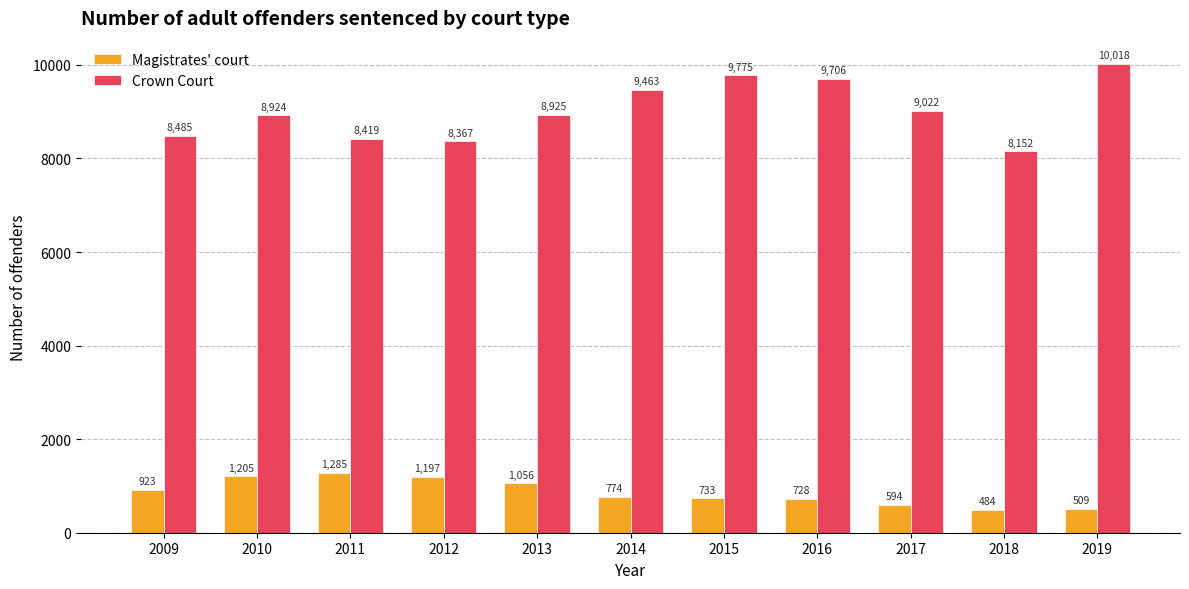

What is the value of the Crown Court bar at the 3rd from the left?

8419